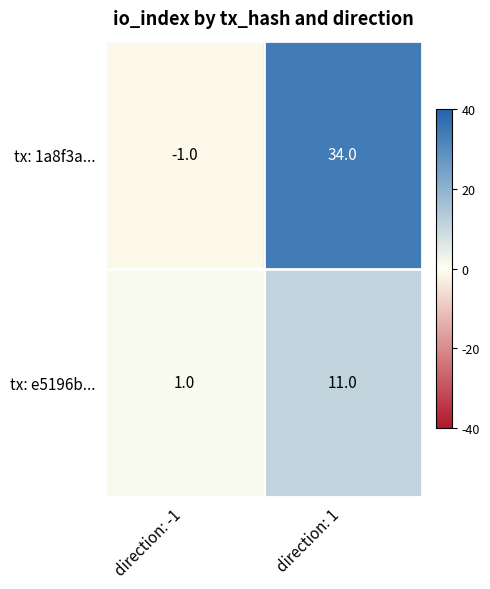

What is the difference between the highest and lowest values at direction: -1?

2